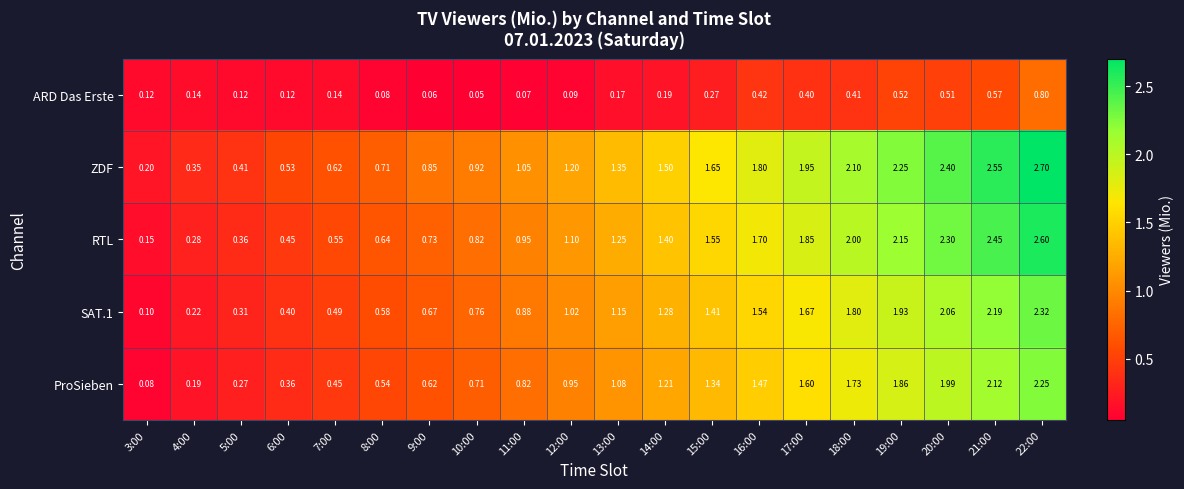

Rank the series by their maximum value, from lowest to highest.

ARD Das Erste, ProSieben, SAT.1, RTL, ZDF